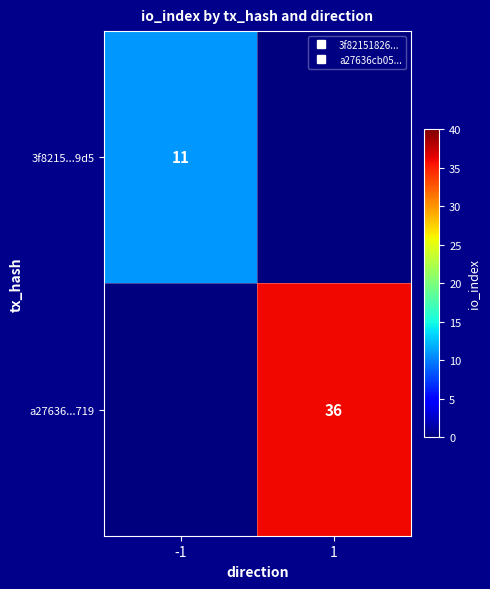

Where is a27636...719 nearest to the value 18?

-1